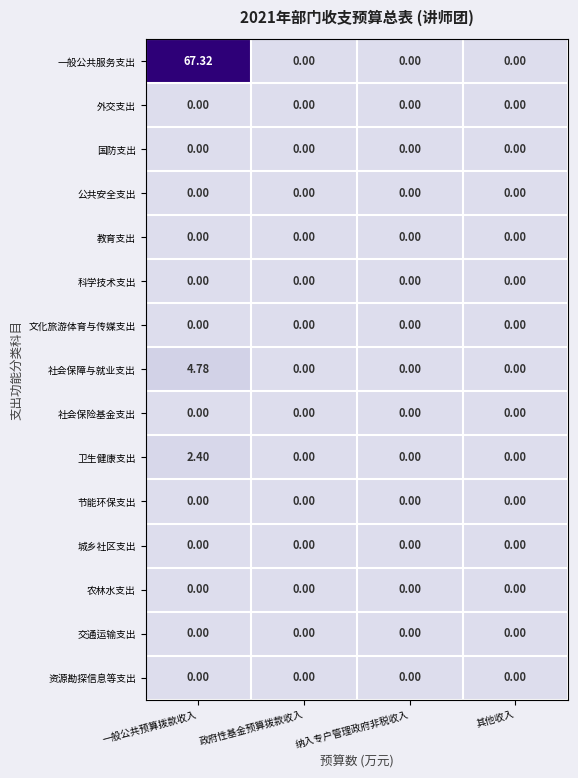

Which series has the largest total across all categories?

一般公共服务支出